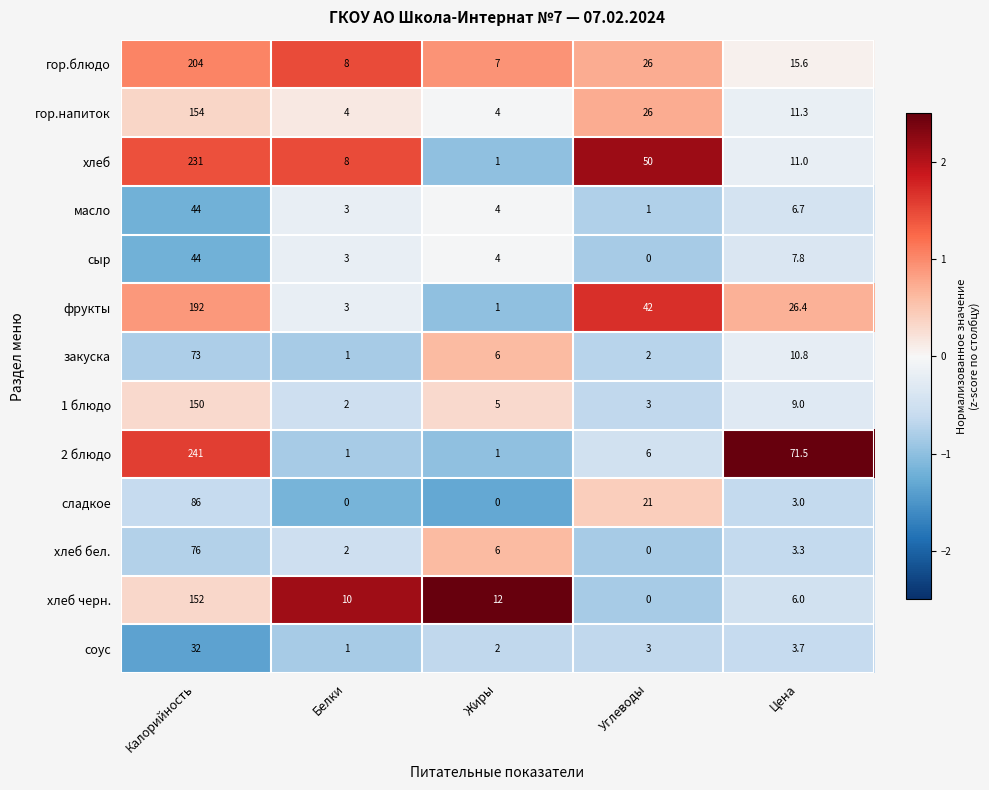

Which label corresponds to the largest value in the chart?

Калорийность